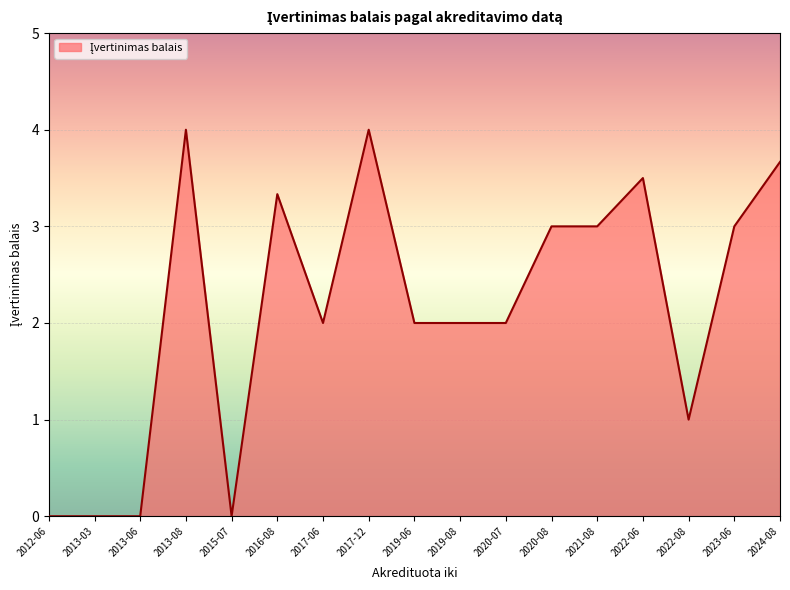

What is the greatest value displayed?

4.0